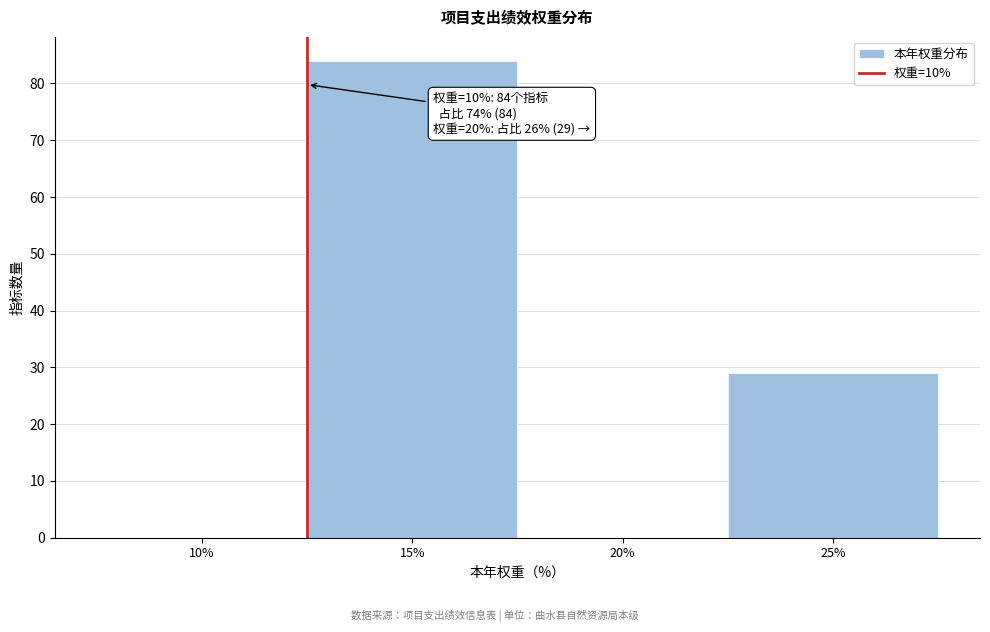

Reading left to right, transcribe all the data shown in this chart.

10%=0	15%=84	20%=0	25%=29